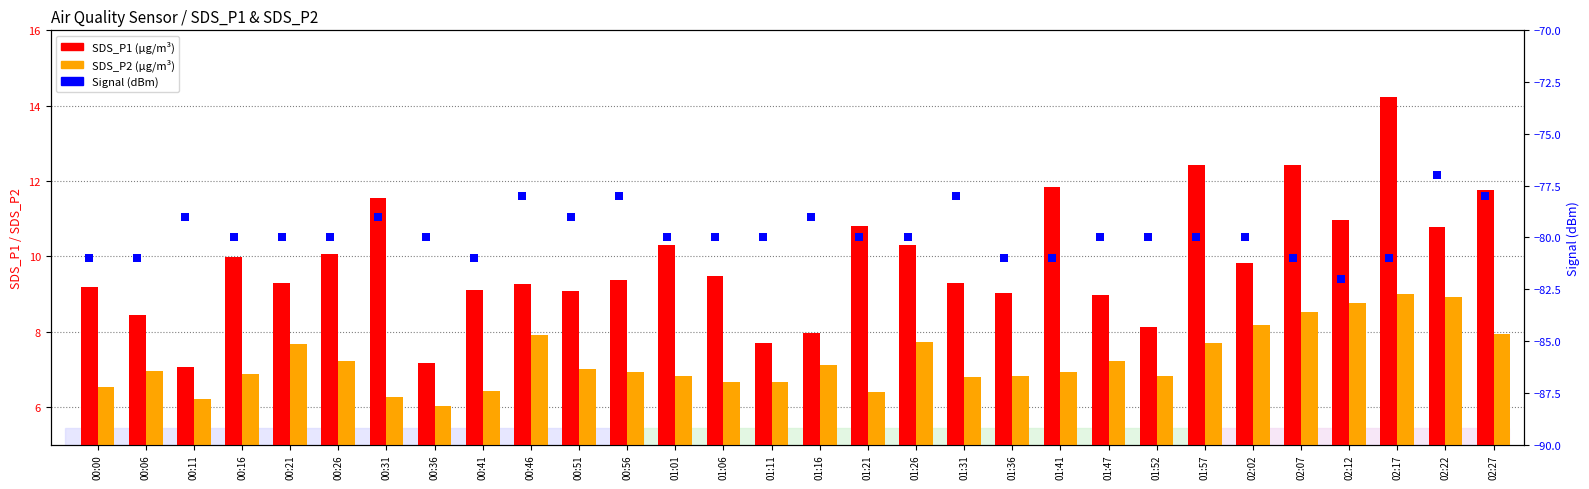

Which series reaches the maximum Y coordinate?

SDS_P1